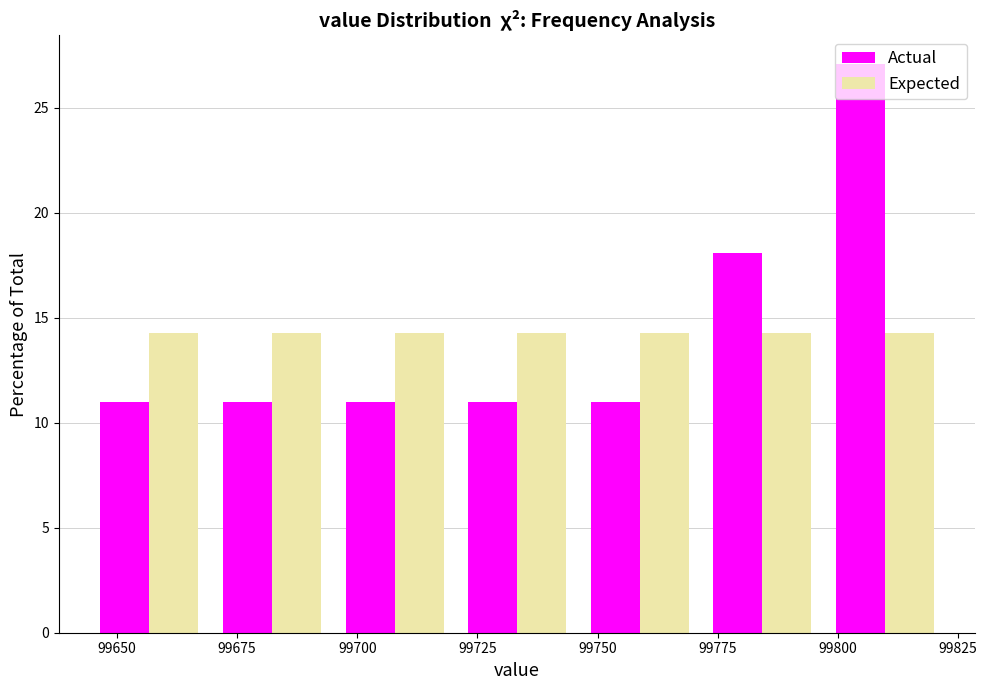

In the Actual series, which range on the x-axis has the tallest bar?

99797.0 to 99822.5